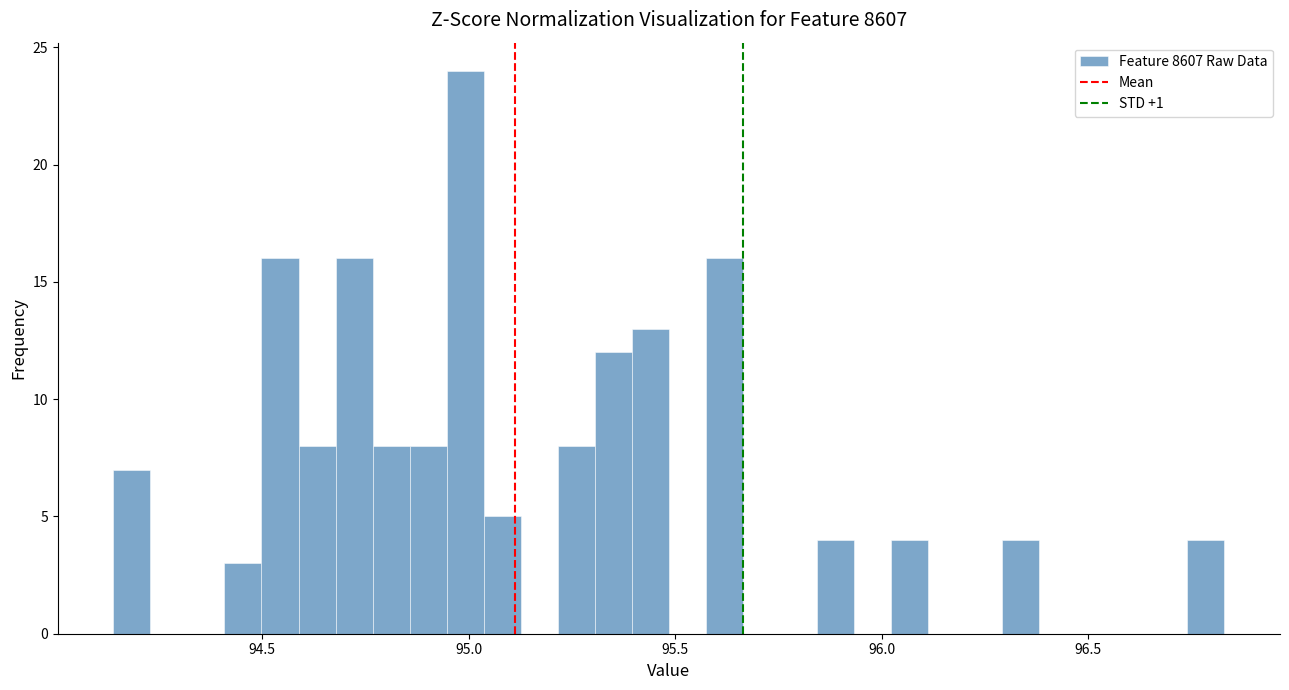

Read against the x-axis, roughly where is the centre of the tallest bar?

95.00